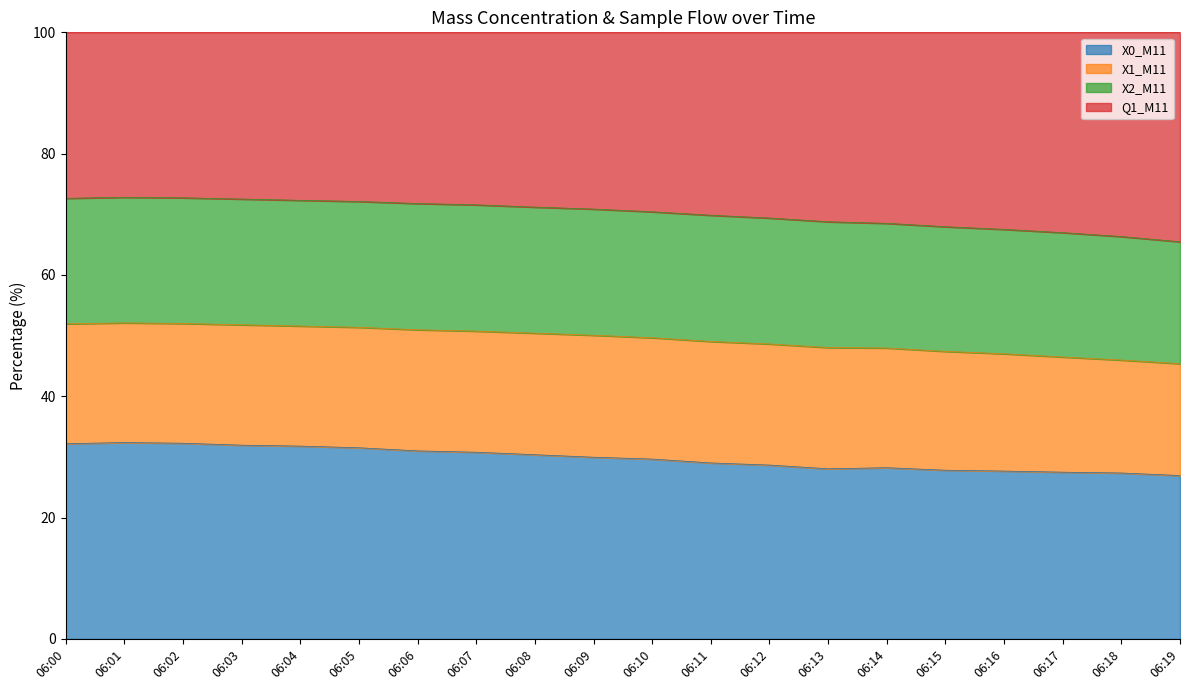

At how many categories does at least one series exceed 60?

20